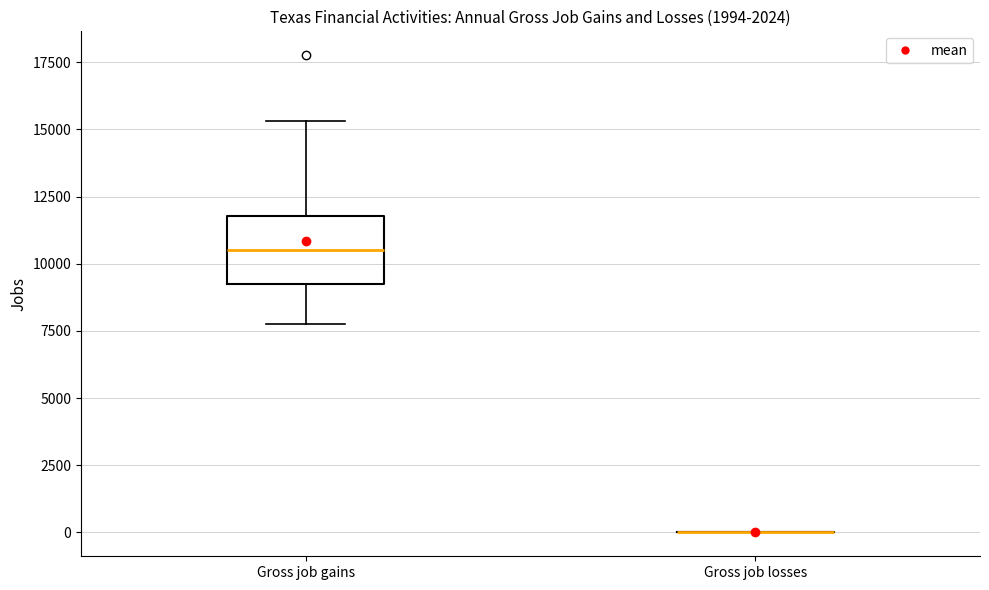

Reading left to right, read every box against the y-axis: the position of its median line, the range the box covers, and the ends of its whiskers. The values are not printed on the chart, so give them approximately, as read against the axis.

Gross job gains: median 10500, box 9000 to 12000, whiskers 7500 to 15500
Gross job losses: box collapsed to a line at 0, whiskers 0 to 0